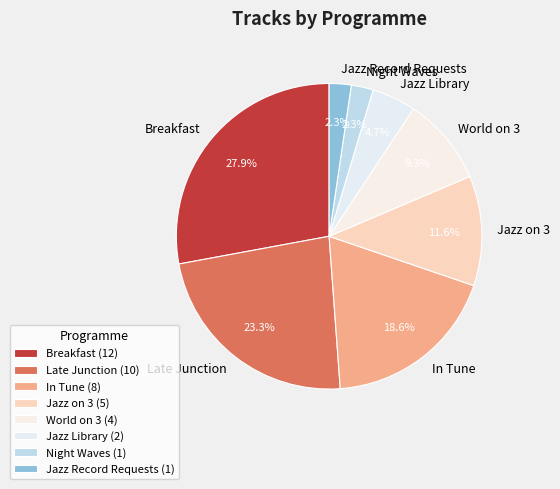

Combined, do Breakfast and Jazz Record Requests account for over 50%?

No